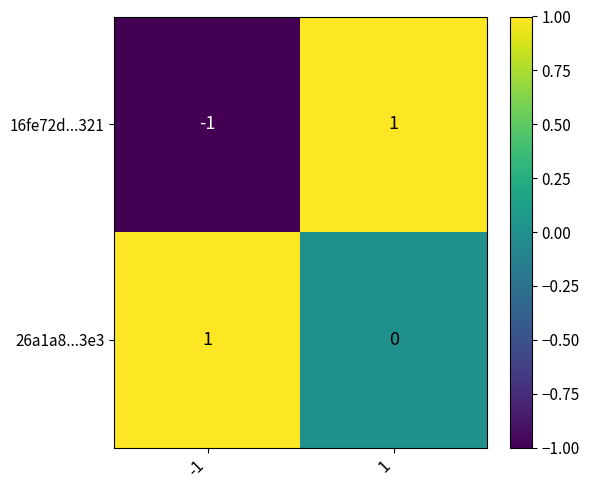

Rank the series by their average value, from lowest to highest.

16fe72d...321, 26a1a8...3e3